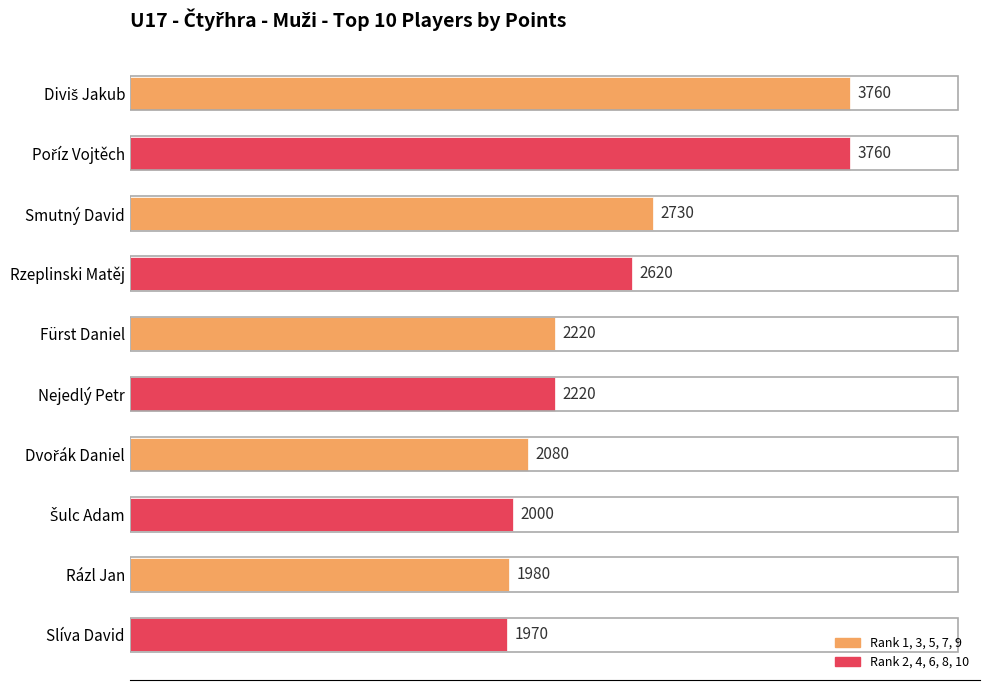

What is the greatest value displayed?

3760